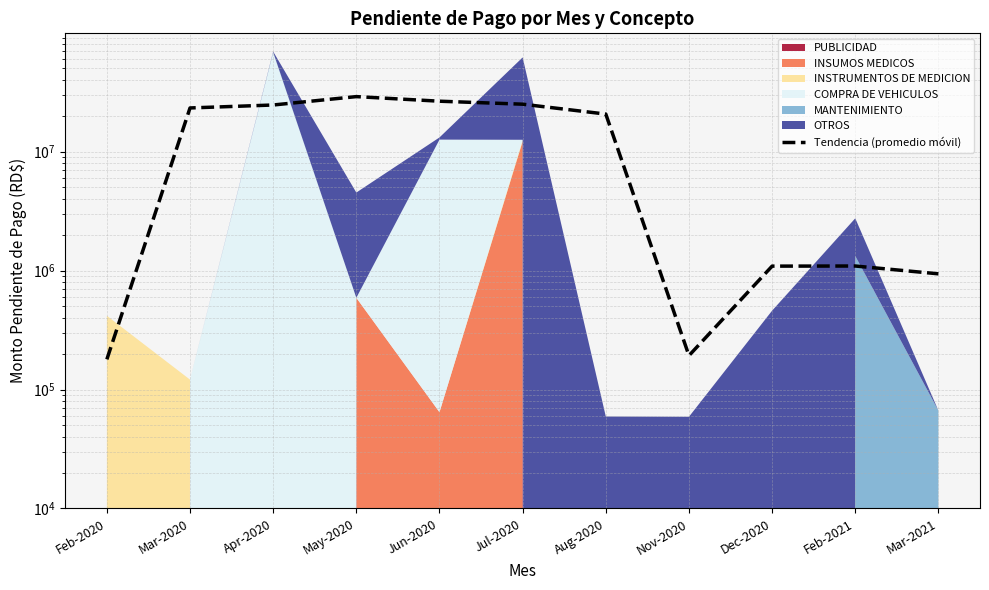

Where is the data nearest to the value 14577313?

Aug-2020